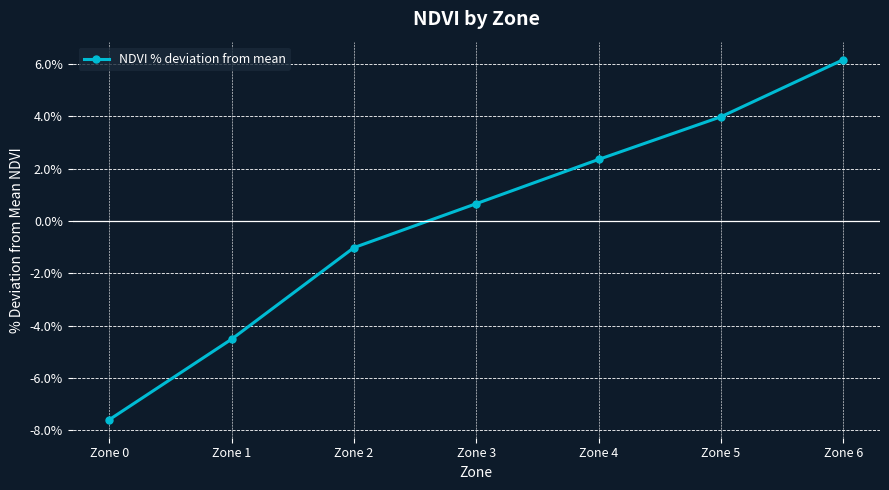

The value at Zone 3 is 0.7. True or false?

True